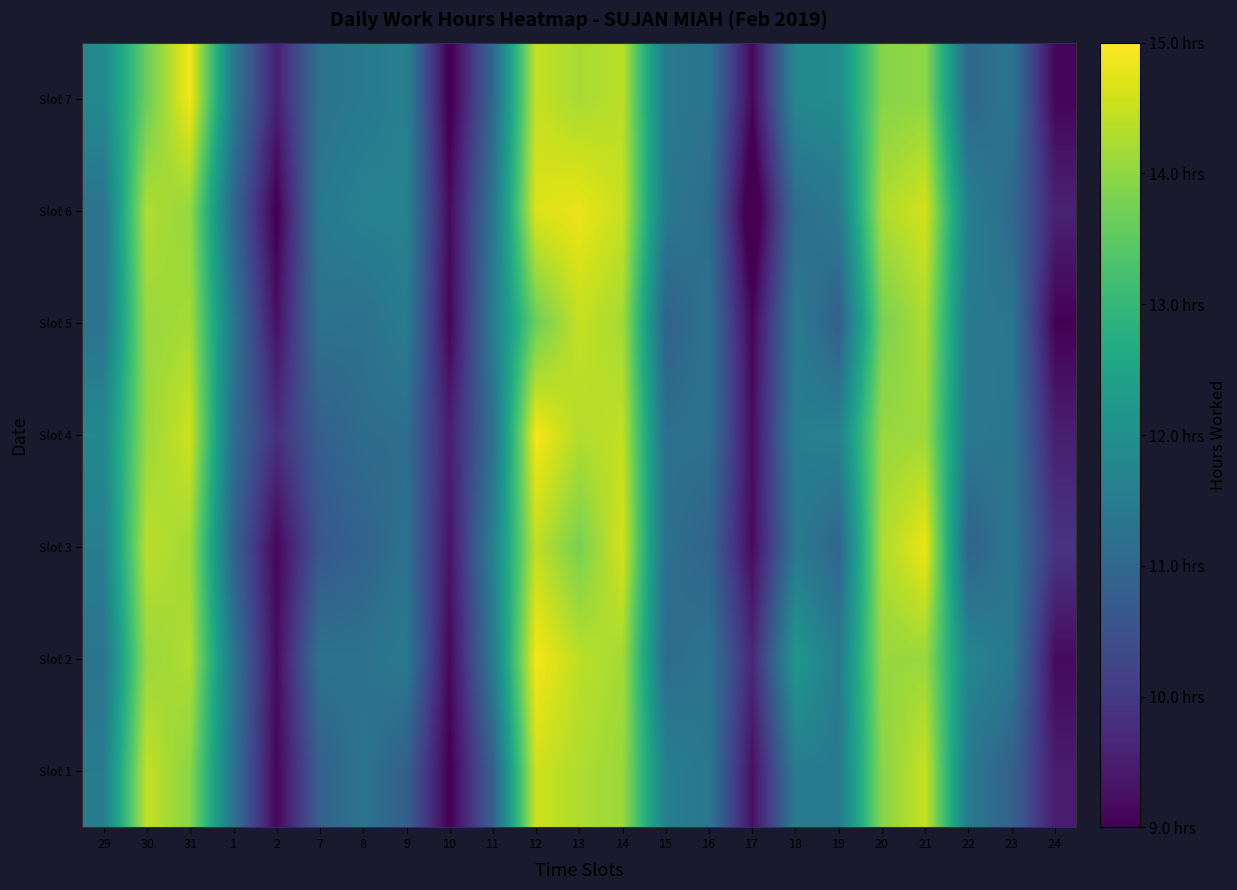

Reading left to right, list all the values displayed in this chart.

Slot 1: 29=11.5	30=14.5	31=13.9	1=11.3	2=9.1	7=10.8	8=11.3	9=10.8	10=9.0	11=10.9	12=14.6	13=14.3	14=14.1	15=11.6	16=11.4	17=9.2	18=11.5	19=11.5	20=13.9	21=14.5	22=11.4	23=10.9	24=9.5
Slot 2: 29=11.3	30=14.1	31=14.3	1=11.4	2=9.2	7=11.3	8=11.2	9=11.4	10=9.1	11=11.5	12=14.9	13=14.4	14=14.2	15=11.1	16=11.3	17=9.7	18=12.2	19=11.5	20=14.1	21=14.1	22=11.7	23=11.4	24=9.2
Slot 3: 29=11.6	30=14.4	31=14.2	1=10.9	2=9.1	7=10.6	8=10.9	9=11.2	10=9.3	11=11.6	12=14.4	13=13.8	14=14.6	15=11.2	16=10.9	17=9.2	18=11.4	19=11.0	20=14.3	21=14.8	22=10.9	23=11.3	24=9.9
Slot 4: 29=11.8	30=14.1	31=14.6	1=11.2	2=9.8	7=10.8	8=11.1	9=11.1	10=9.5	11=11.2	12=14.9	13=14.3	14=14.4	15=11.2	16=11.2	17=9.2	18=11.6	19=11.7	20=14.1	21=14.1	22=11.4	23=11.3	24=9.5
Slot 5: 29=11.3	30=14.1	31=14.2	1=11.4	2=9.3	7=11.3	8=11.2	9=11.5	10=9.1	11=11.5	12=13.7	13=14.5	14=14.2	15=10.9	16=11.3	17=9.1	18=11.5	19=10.8	20=13.8	21=14.3	22=11.4	23=11.4	24=9.0
Slot 6: 29=11.3	30=14.3	31=14.0	1=11.0	2=9.0	7=11.4	8=11.7	9=11.7	10=9.2	11=11.3	12=14.7	13=14.8	14=14.5	15=11.4	16=11.1	17=8.5	18=11.1	19=11.4	20=14.3	21=14.6	22=11.6	23=11.0	24=9.6
Slot 7: 29=11.8	30=13.6	31=14.9	1=11.4	2=9.5	7=11.3	8=11.4	9=11.6	10=8.9	11=11.0	12=14.5	13=14.2	14=14.4	15=11.4	16=11.3	17=9.1	18=11.8	19=11.9	20=13.9	21=14.0	22=11.0	23=11.3	24=9.1